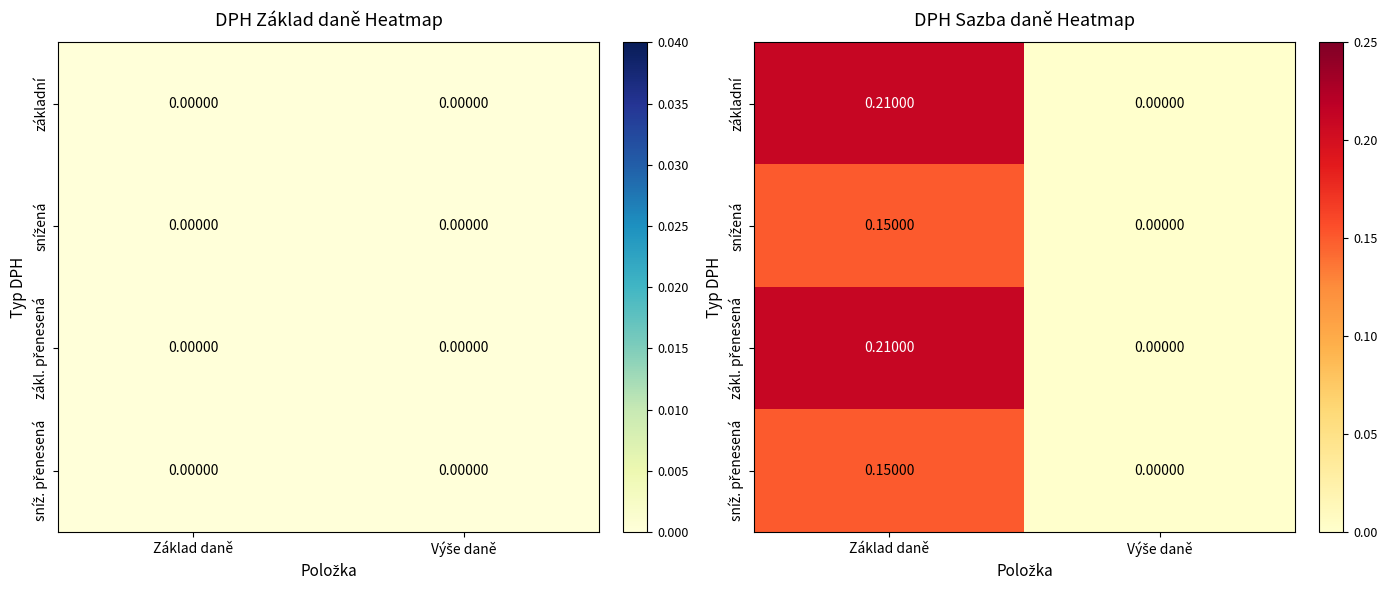

Between Základ daně and Výše daně, which is larger?

Základ daně